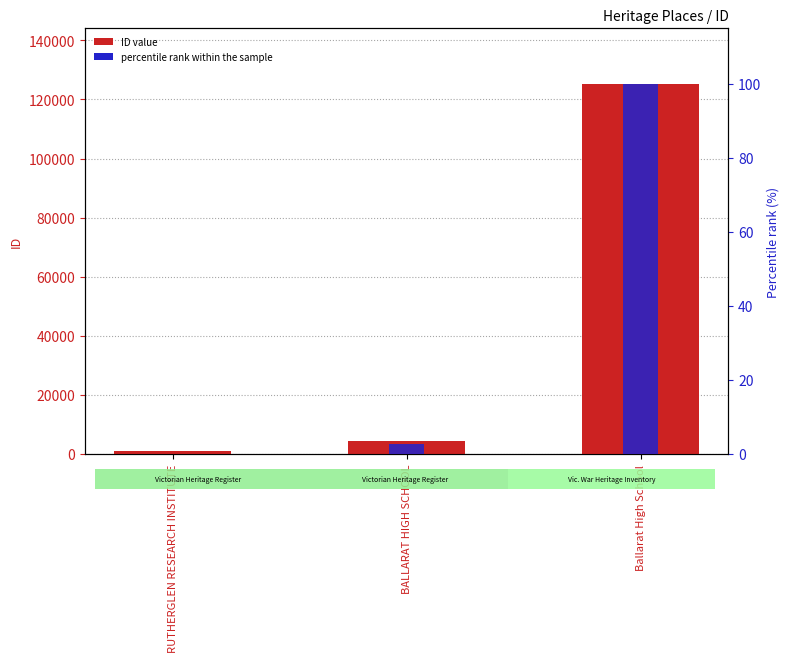

At which category is the sum across all series the highest?

Ballarat High School